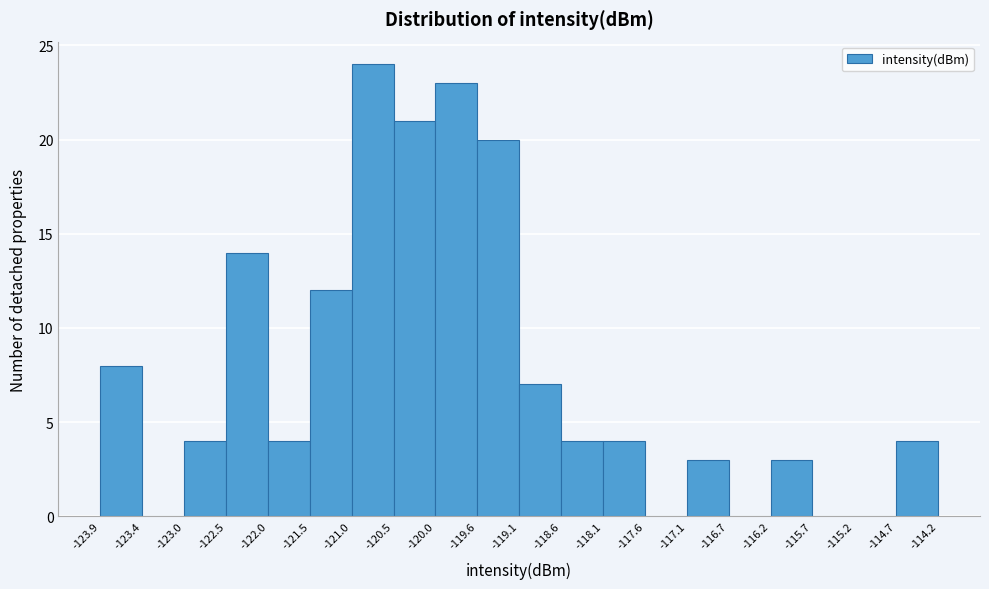

How tall is the bar that spans -121.0 to -120.5 on the x-axis? The values are not printed on the chart, so give them approximately, as read against the axis.

24